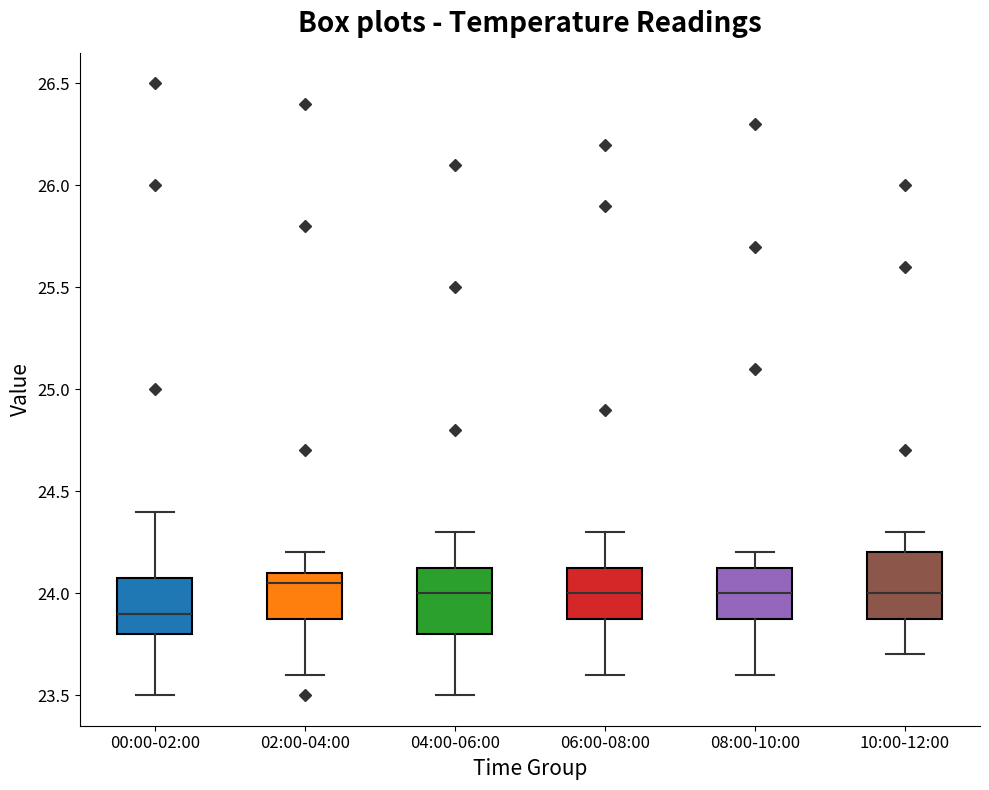

Which box's median line is the highest?

02:00-04:00